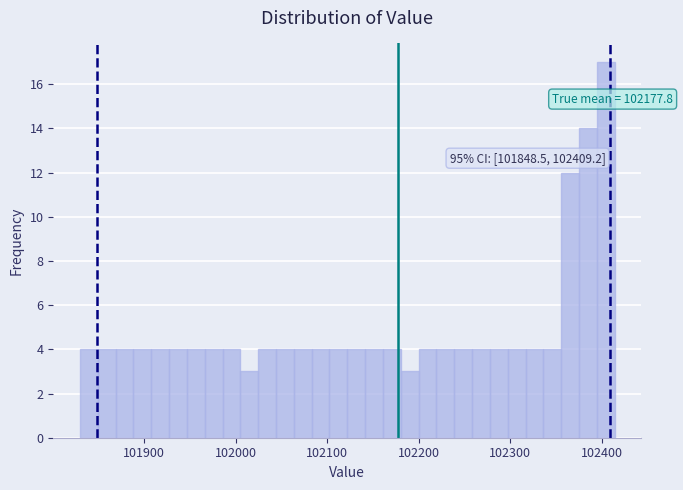

Around what value on the x-axis is the tallest bar? Give the approximate position of its centre, as read against the axis.

102400